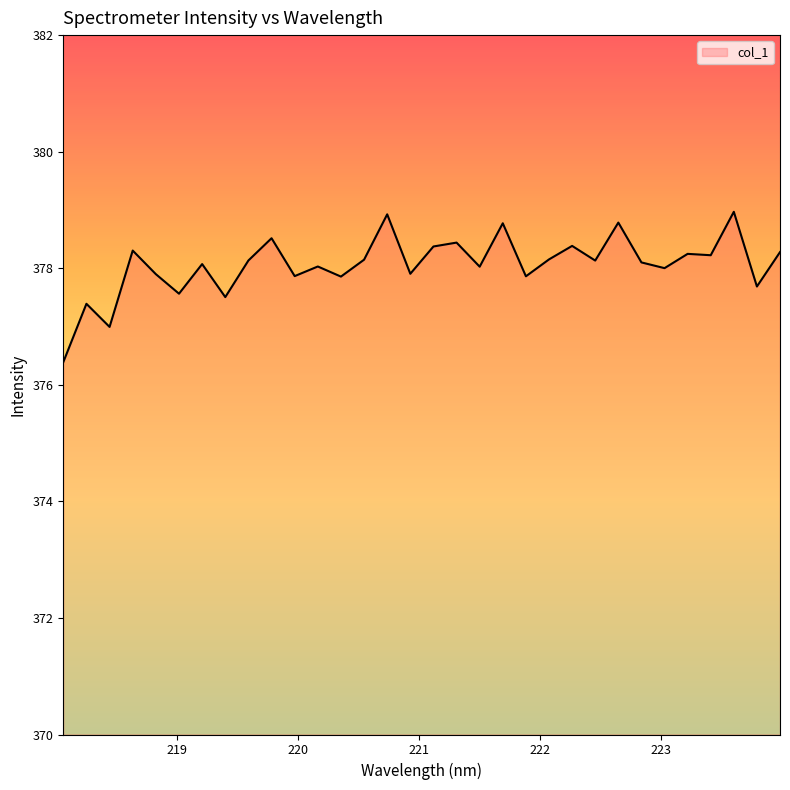

What is the difference between the maximum and minimum values?

2.6